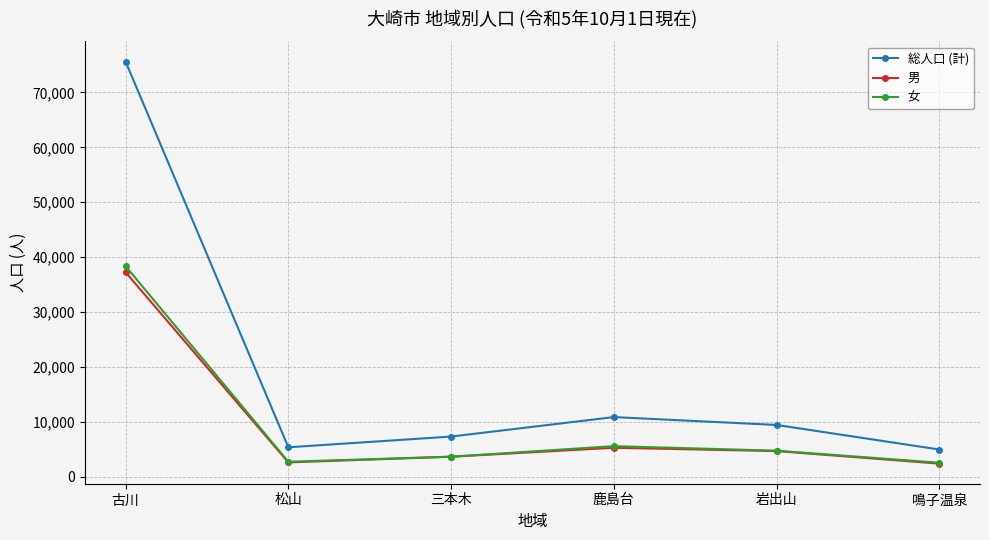

Where is the first local maximum for 女?

鹿島台